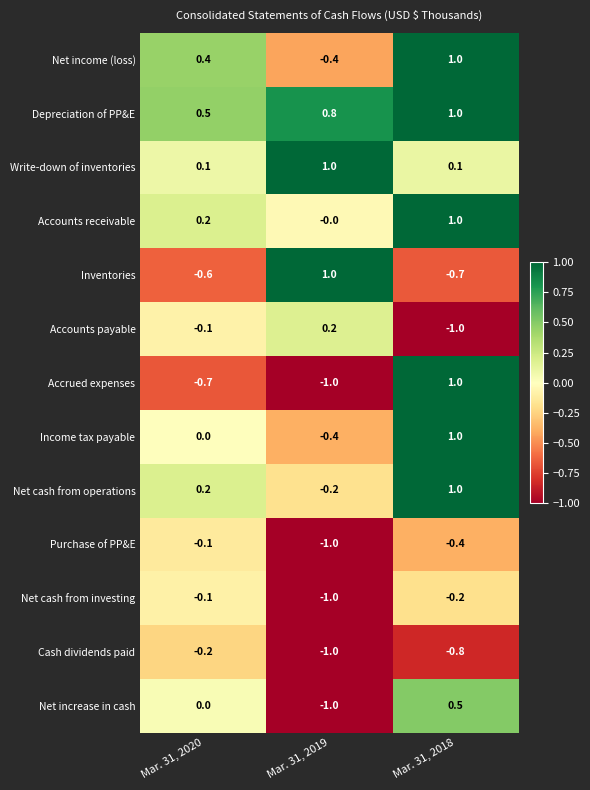

Between Mar. 31, 2020 and Mar. 31, 2019, which series saw the biggest shift?

Inventories